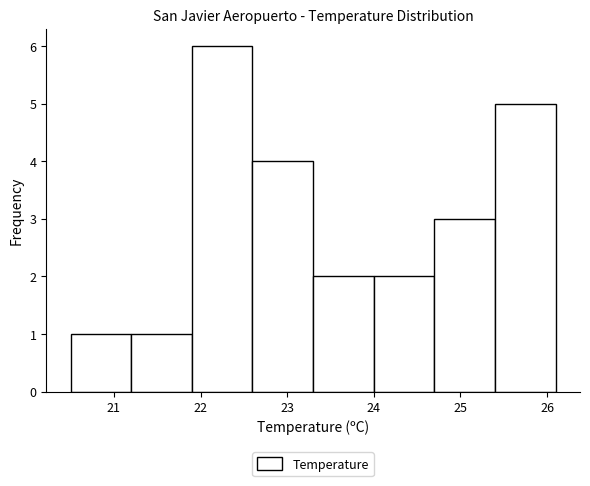

Reading left to right, list every bar in this chart as the range it spans on the x-axis followed by its height. The values are not printed on the chart, so give them approximately, as read against the axis.

20.5 to 21.2: 1
21.2 to 21.9: 1
21.9 to 22.6: 6
22.6 to 23.3: 4
23.3 to 24.0: 2
24.0 to 24.7: 2
24.7 to 25.4: 3
25.4 to 26.1: 5